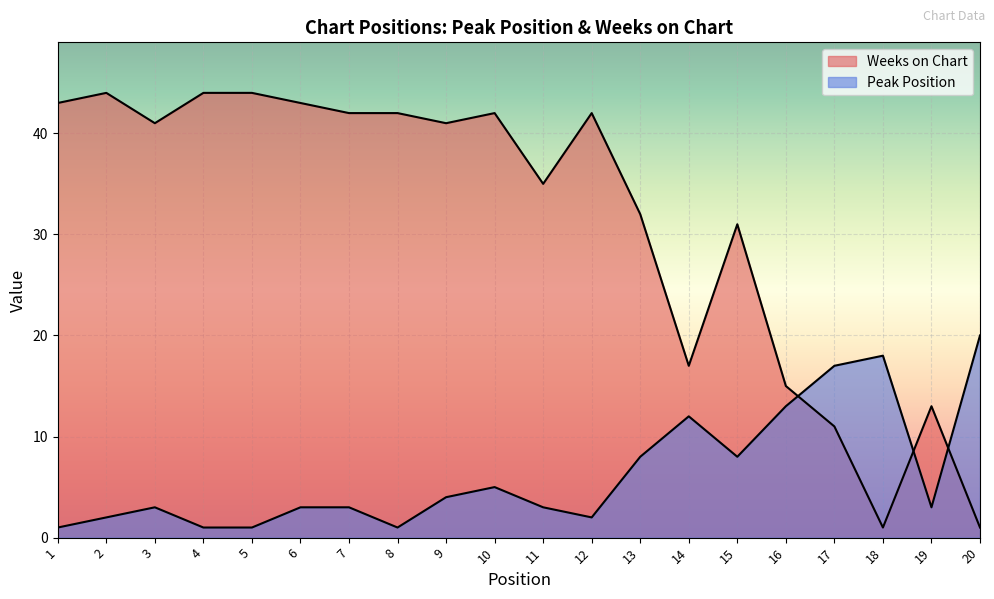

Which series has the largest total across all categories?

Weeks on Chart